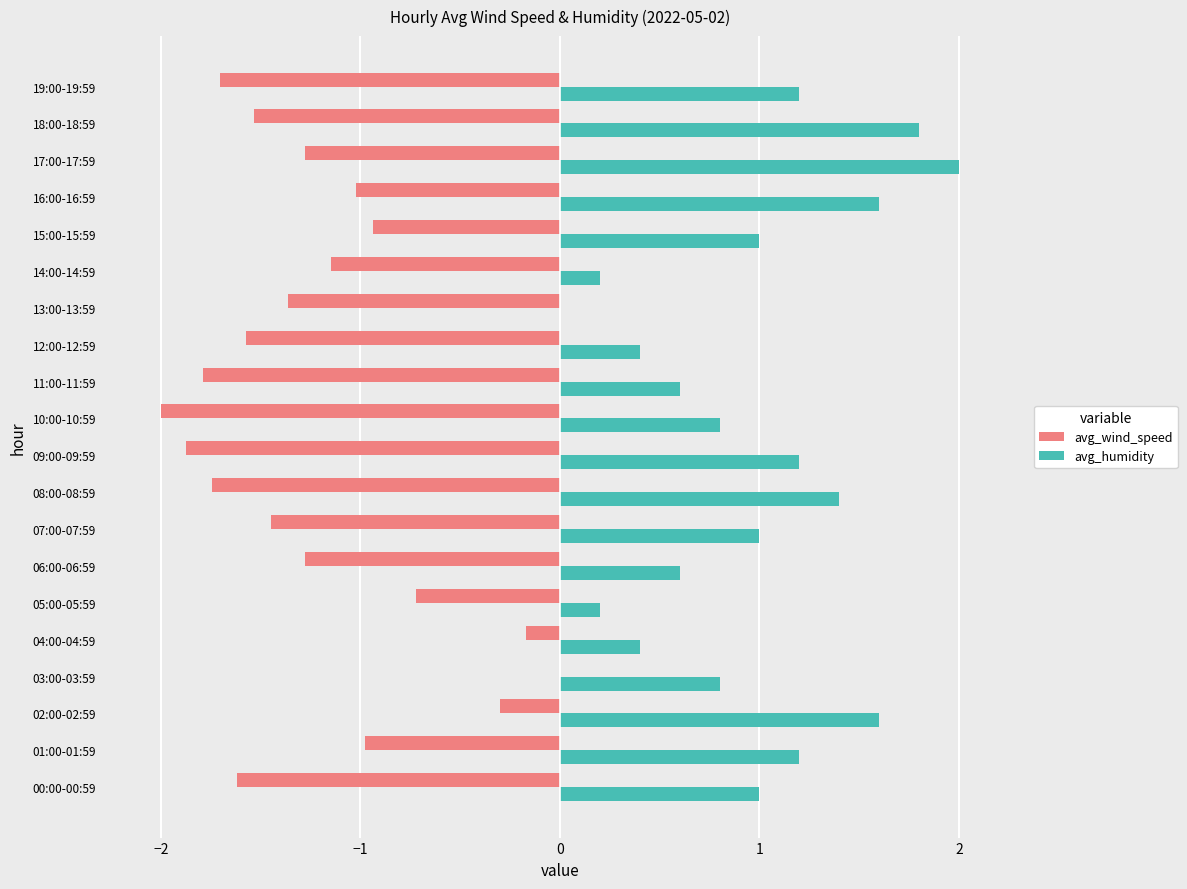

What is the sum of the avg_wind_speed values at 19:00-19:59 and 18:00-18:59?

-3.2